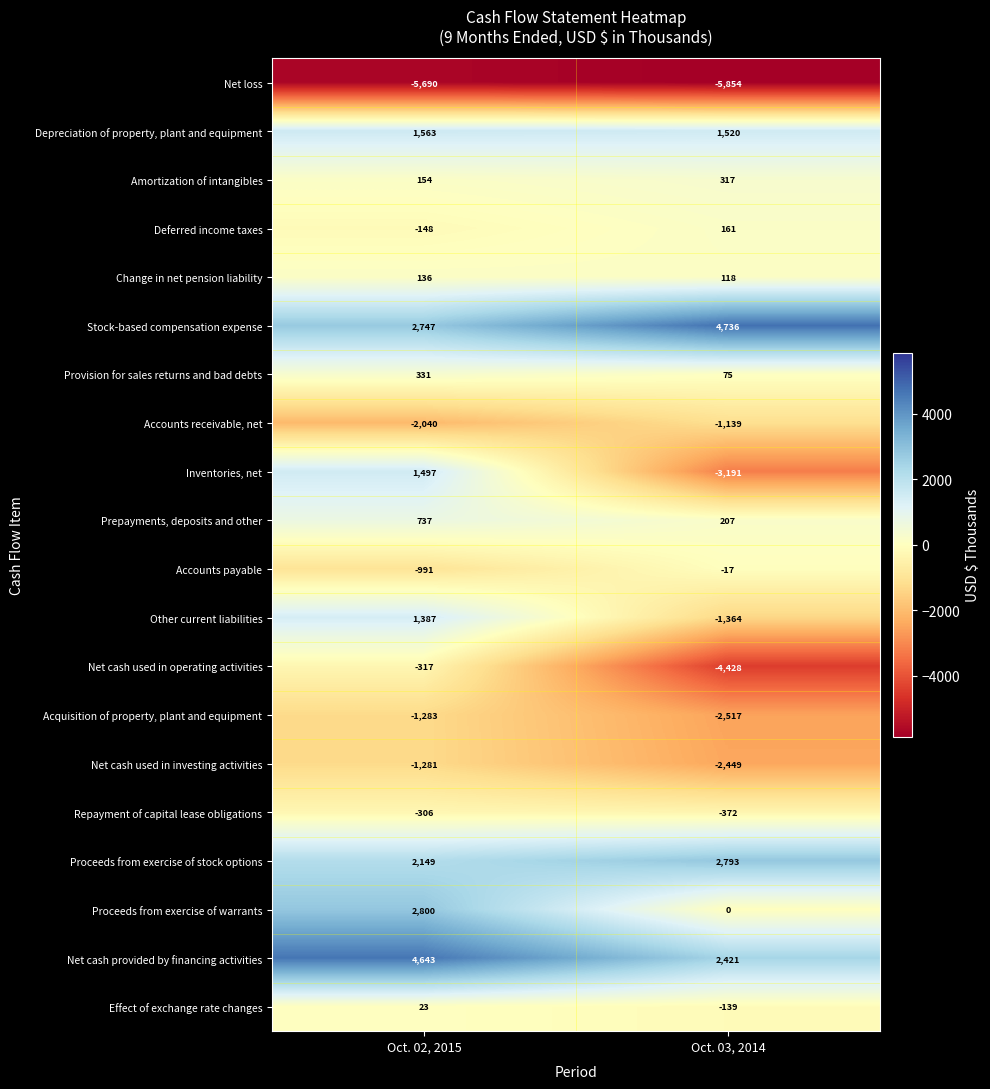

The value of Change in net pension liability at Oct. 03, 2014 is 118. True or false?

True